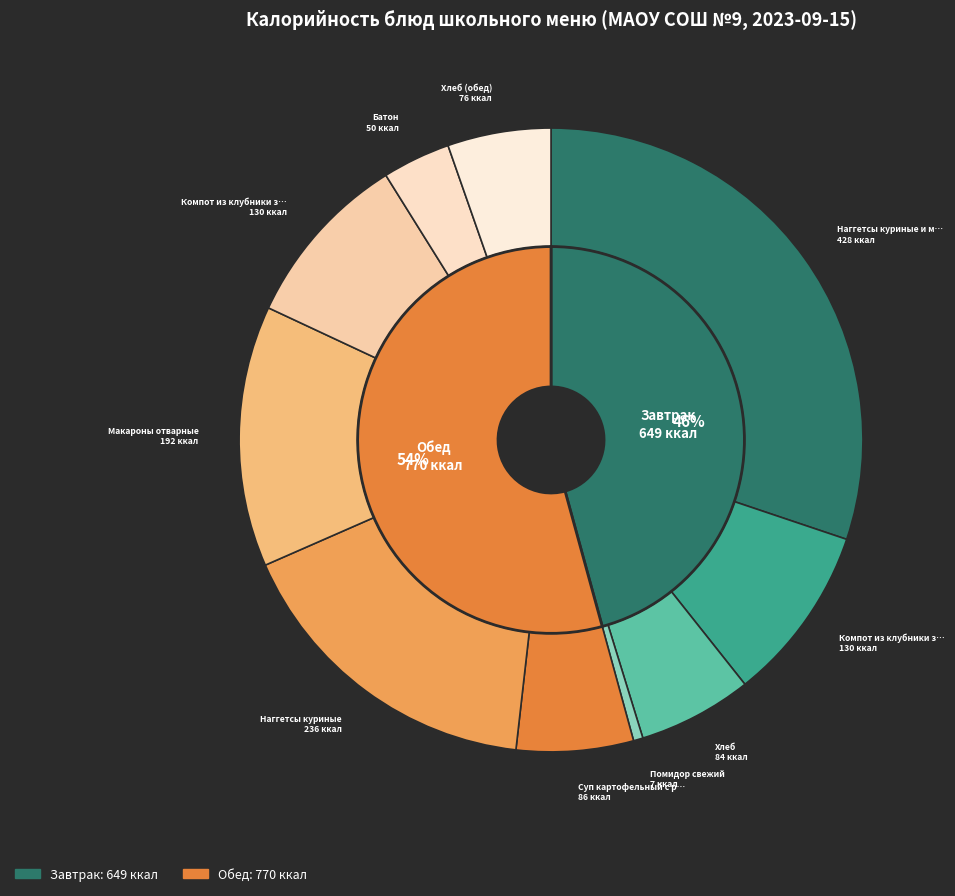

To the nearest percent, what is the average slice percentage?

10%